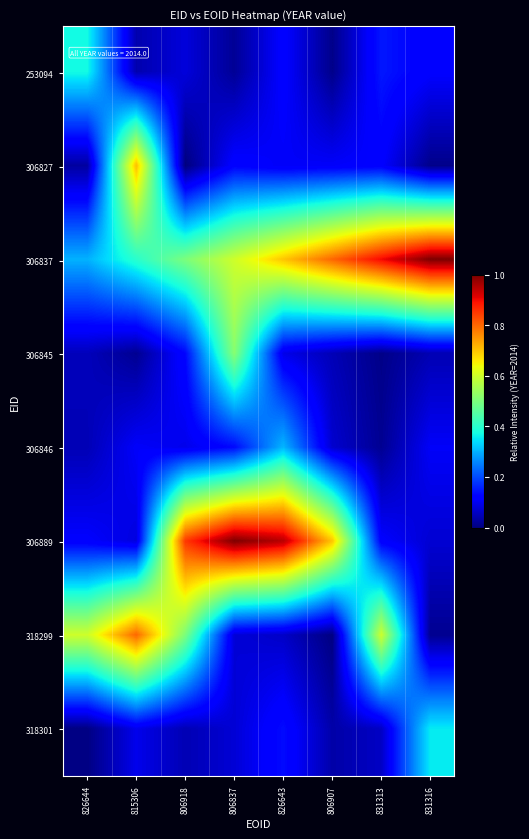

Rank the series by their maximum value, from lowest to highest.

306846, 318301, 253094, 306845, 306827, 318299, 306837, 306889